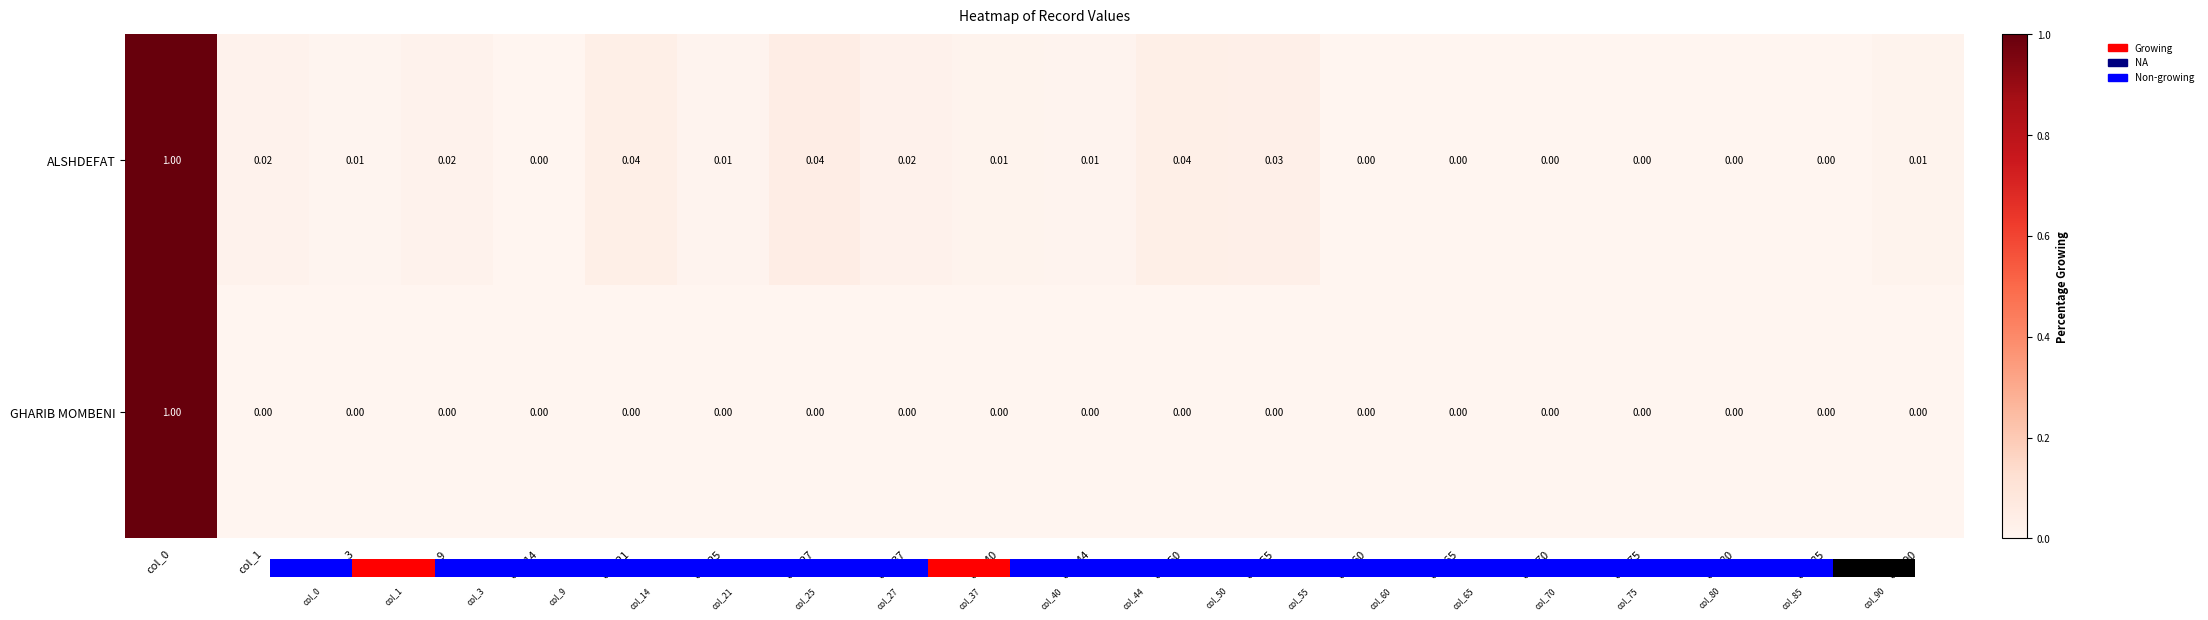

The GHARIB MOMBENI series shows -0.4 at col_65. True or false?

False